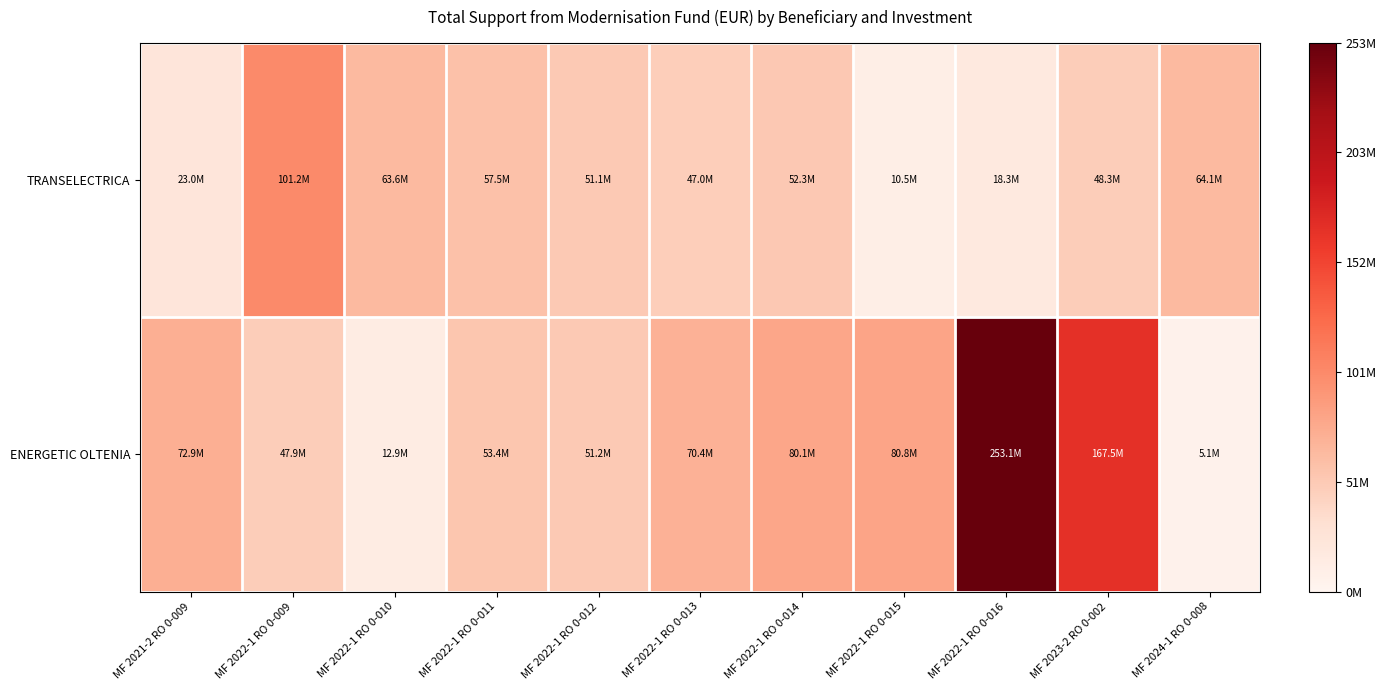

Between MF 2022-1 RO 0-010 and MF 2022-1 RO 0-013, which series saw the biggest shift?

ENERGETIC OLTENIA